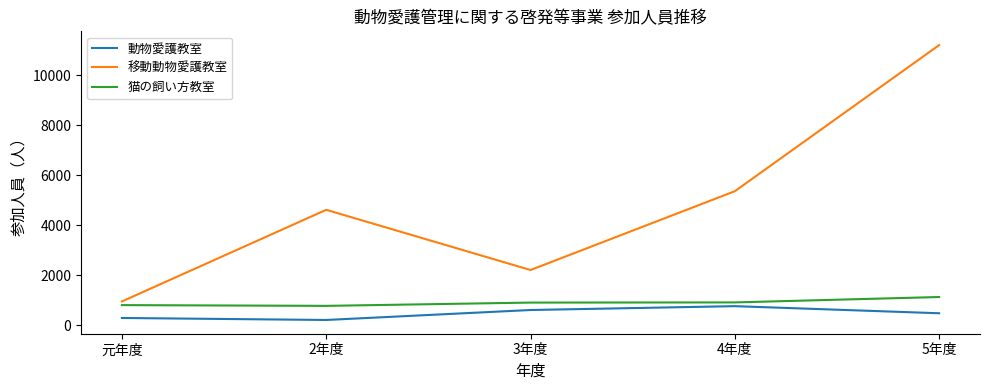

True or false: 移動動物愛護教室 and 猫の飼い方教室 cross at least once.

False